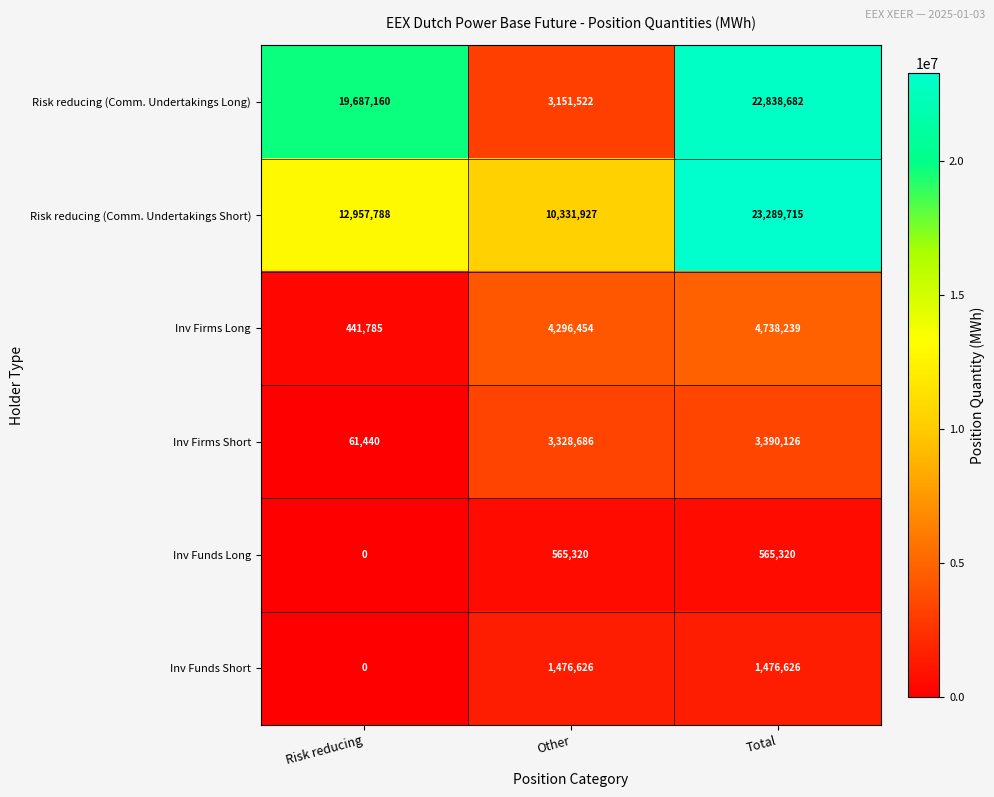

What is the sum of all Risk reducing (Comm. Undertakings Short) values?

46579430